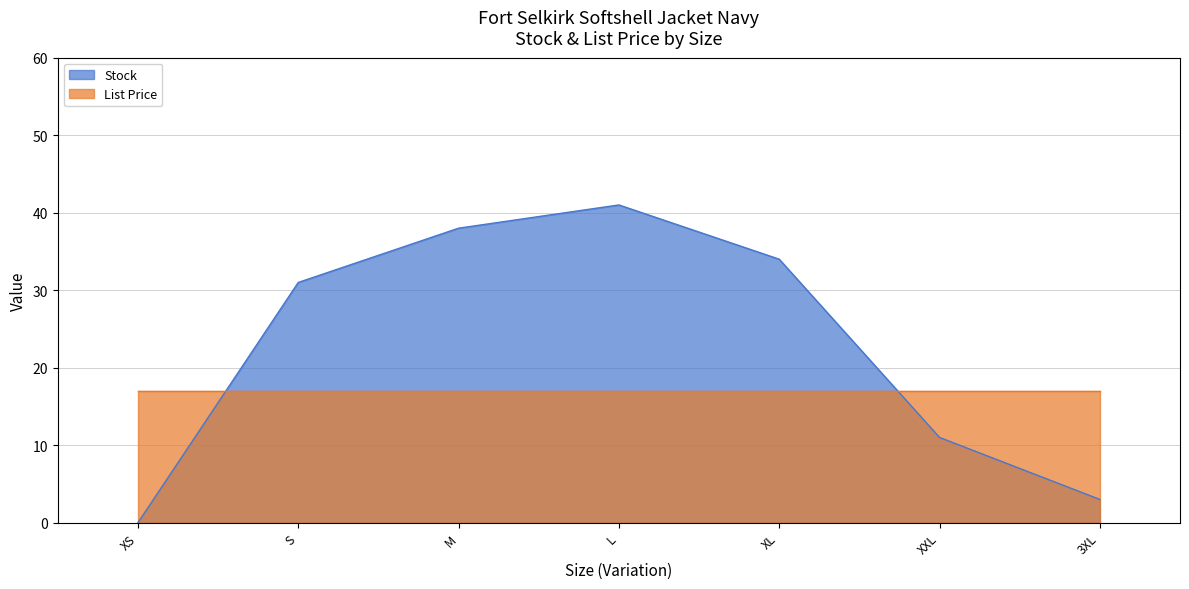

At which category does the chart reach its minimum across all series?

XS